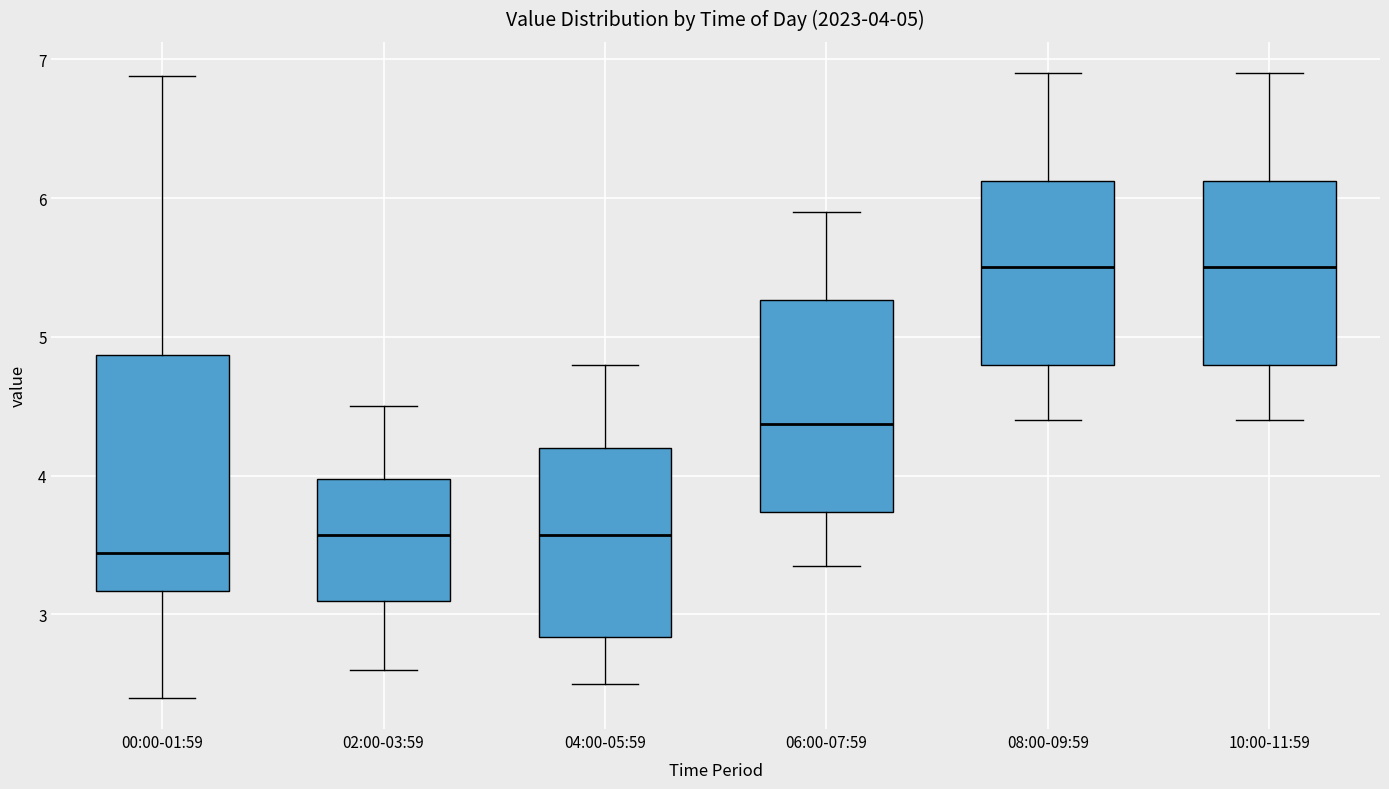

Which box is the tallest, from its lower edge to its upper edge?

00:00-01:59